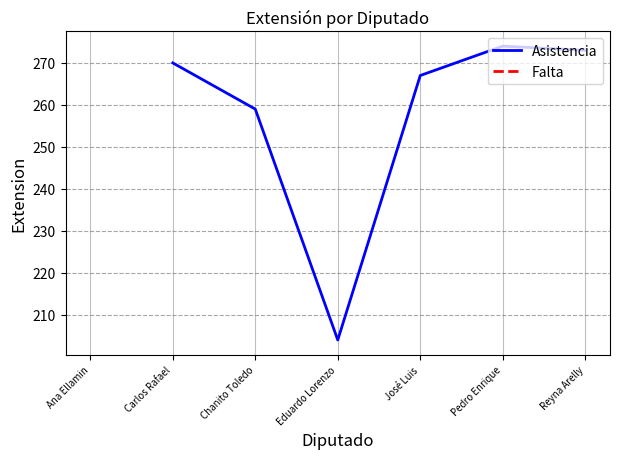

How many distinct data groups are displayed?

1